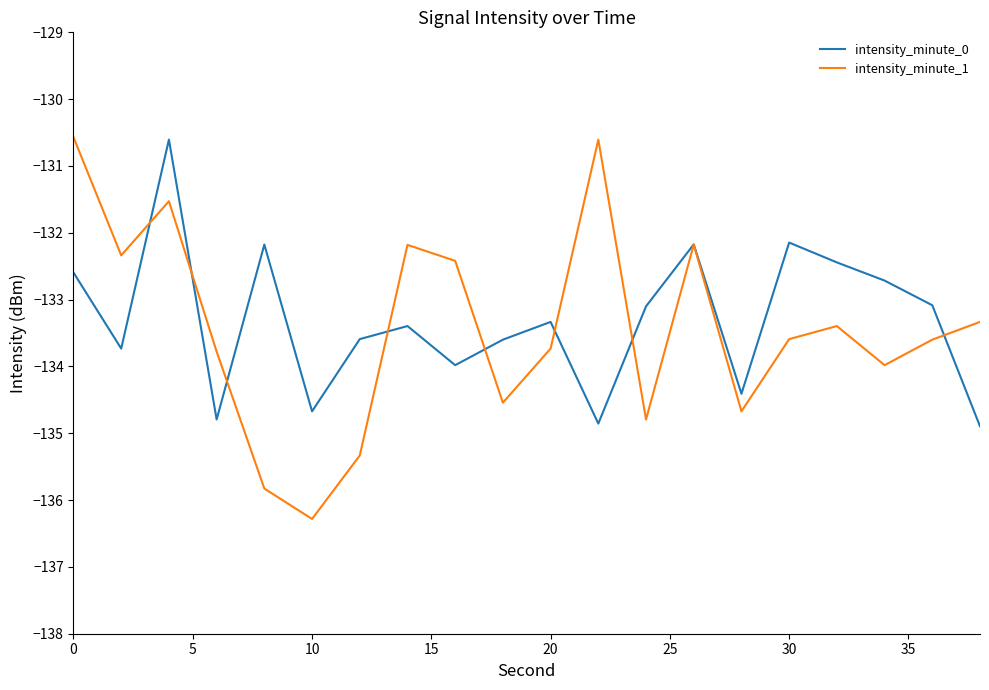

Which series has the largest total across all categories?

intensity_minute_0